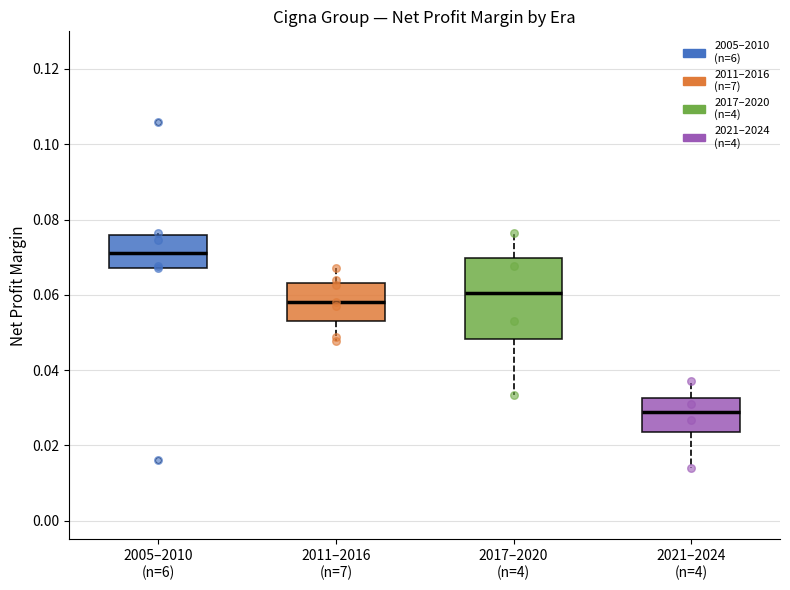

Reading left to right, read every box against the y-axis: the position of its median line, the range the box covers, and the ends of its whiskers. The values are not printed on the chart, so give them approximately, as read against the axis.

2005–2010 (n=6): median 0.072, box 0.068 to 0.076, whiskers 0.068 to 0.076
2011–2016 (n=7): median 0.058, box 0.052 to 0.064, whiskers 0.048 to 0.068
2017–2020 (n=4): median 0.060, box 0.048 to 0.070, whiskers 0.034 to 0.076
2021–2024 (n=4): median 0.028, box 0.024 to 0.032, whiskers 0.014 to 0.038